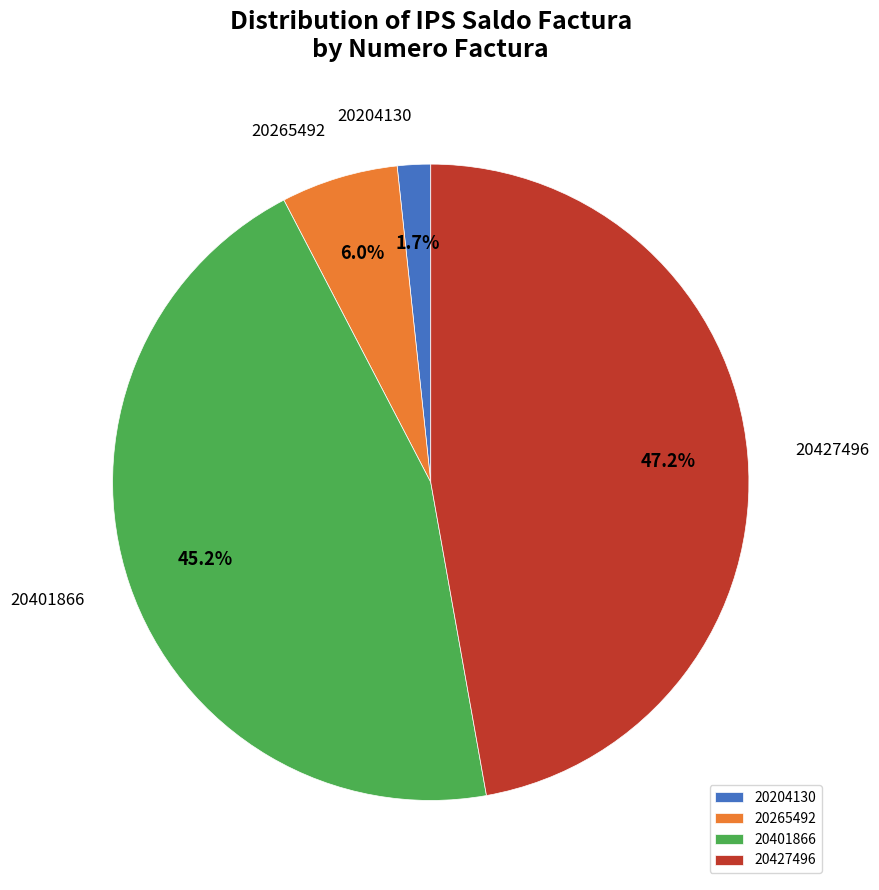

To the nearest percent, what is the difference between the 20427496 and 20401866 slice percentages?

2%